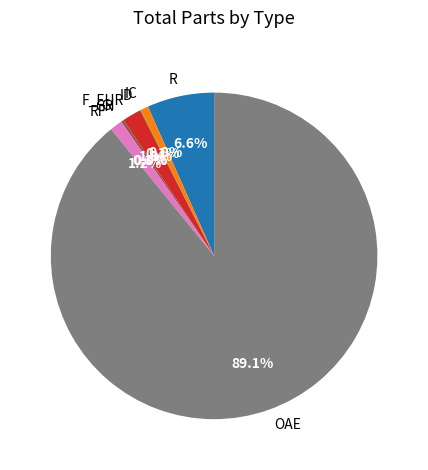

Which has a higher value, RF or R?

R